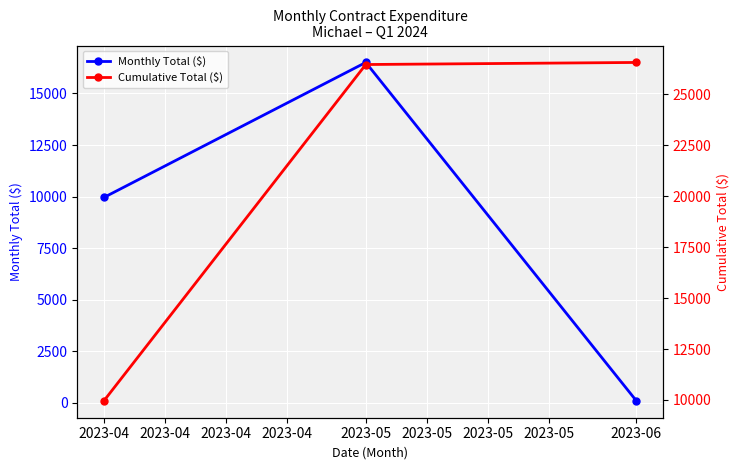

Is the value of Cumulative Total ($) at 2023-04 greater than the value of Monthly Total ($) at 2023-04?

No